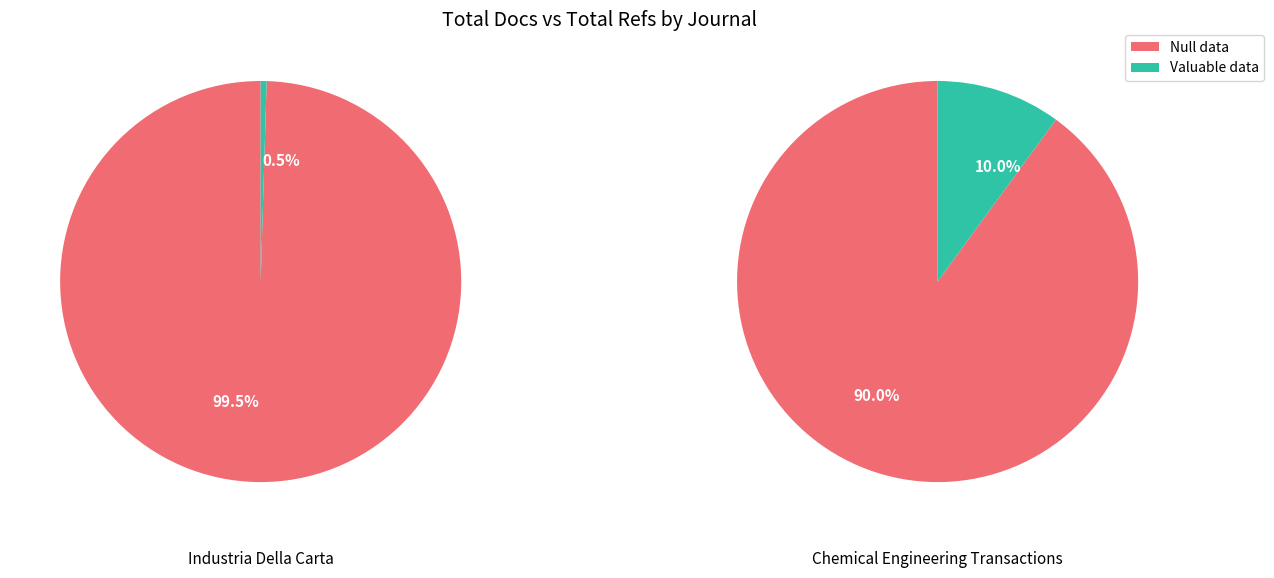

To the nearest percent, what is the combined percentage of Chemical Engineering Transactions and Industria Della Carta?

100%